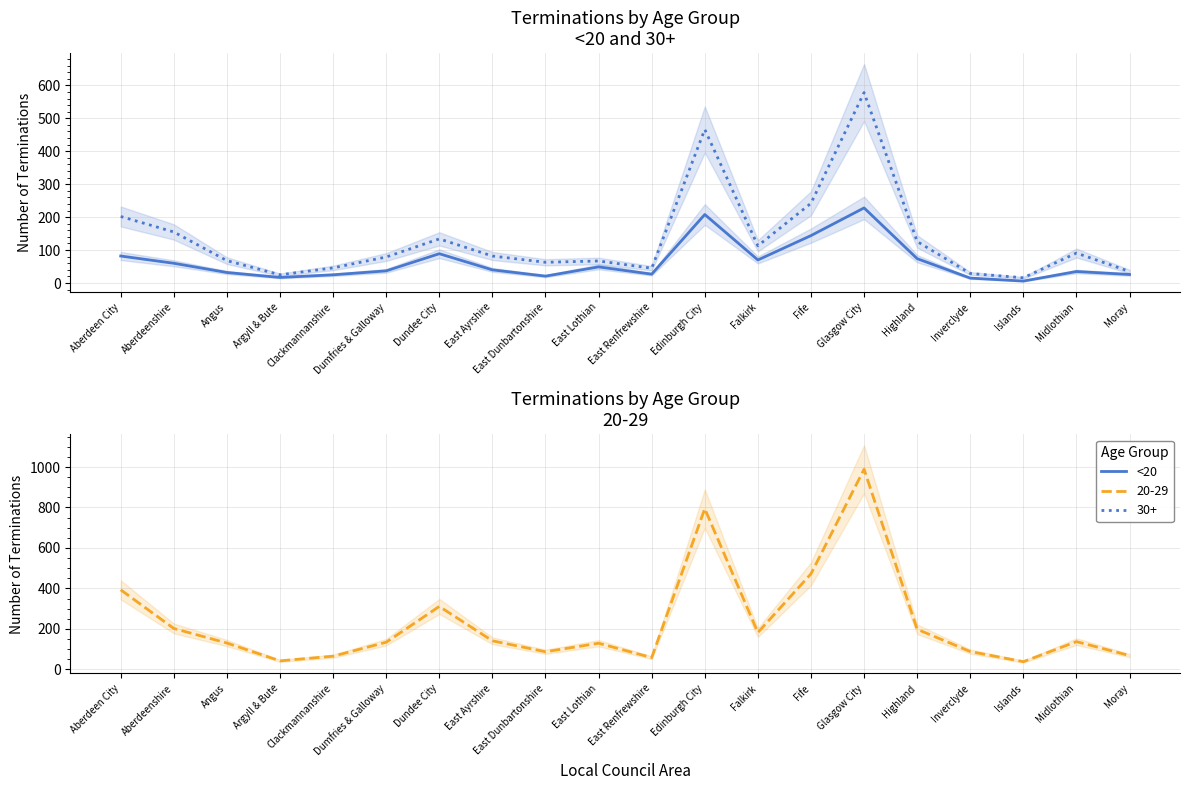

True or false: the data shows 74 at Highland.

True